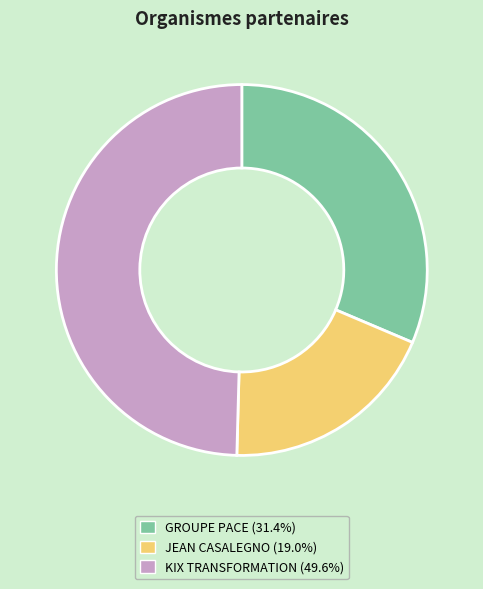

What is the smallest slice in the pie chart?

JEAN CASALEGNO